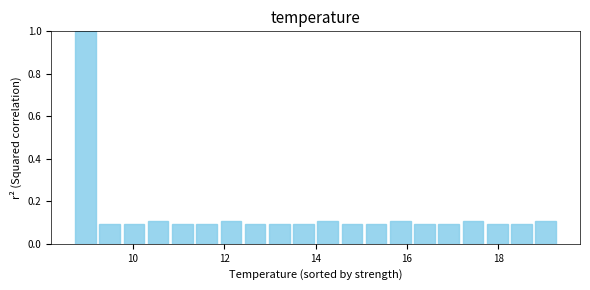

Around what value on the x-axis is the tallest bar? Give the approximate position of its centre, as read against the axis.

9.0